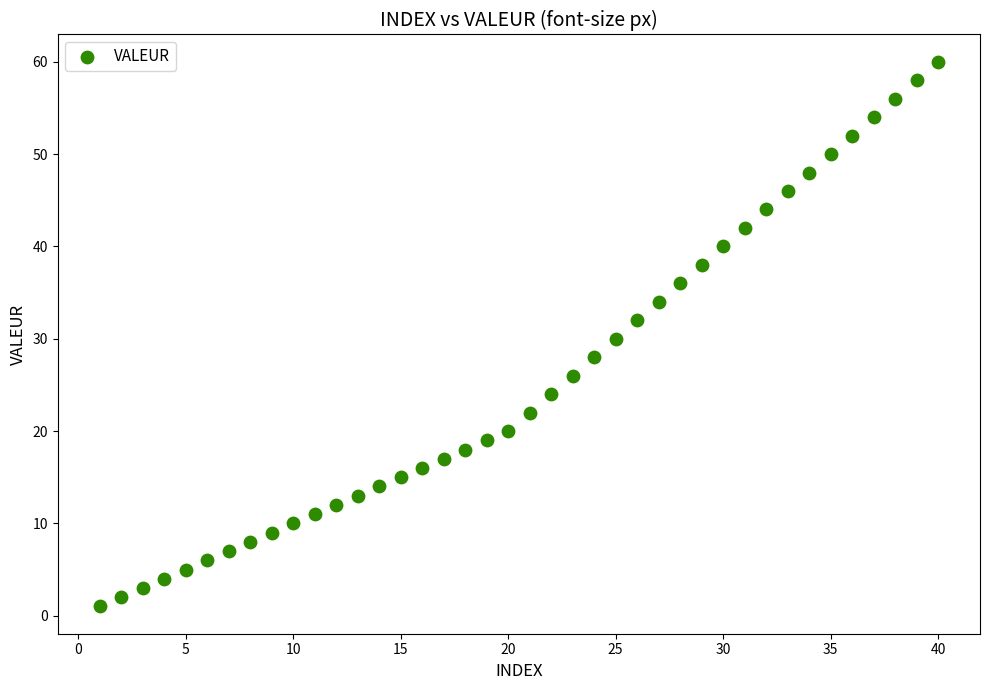

What is the range of X values (max minus min)?

39